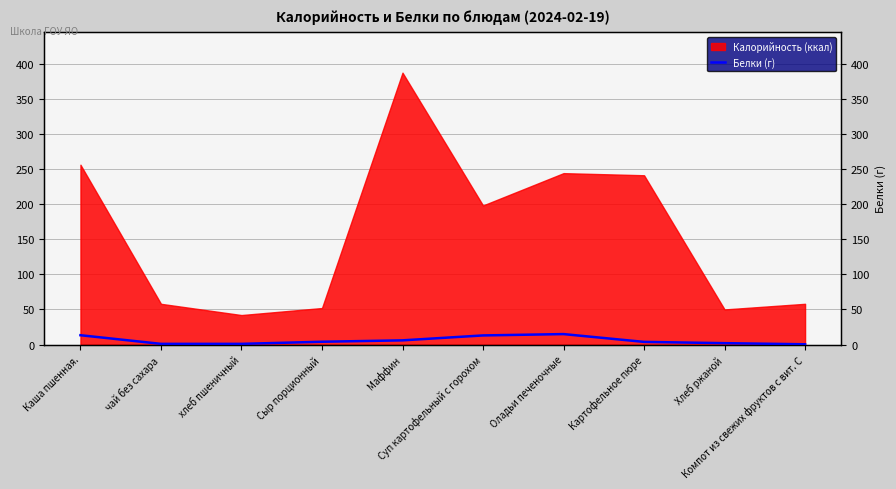

Where is the data nearest to the value 7?

Маффин